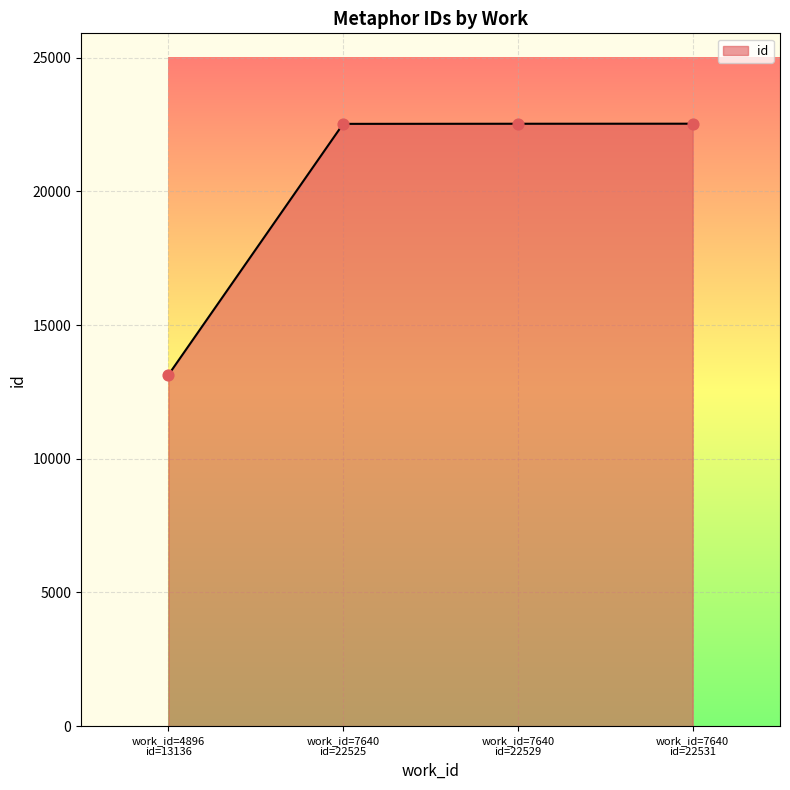

True or false: there are more than 2 points higher than both neighbors.

False